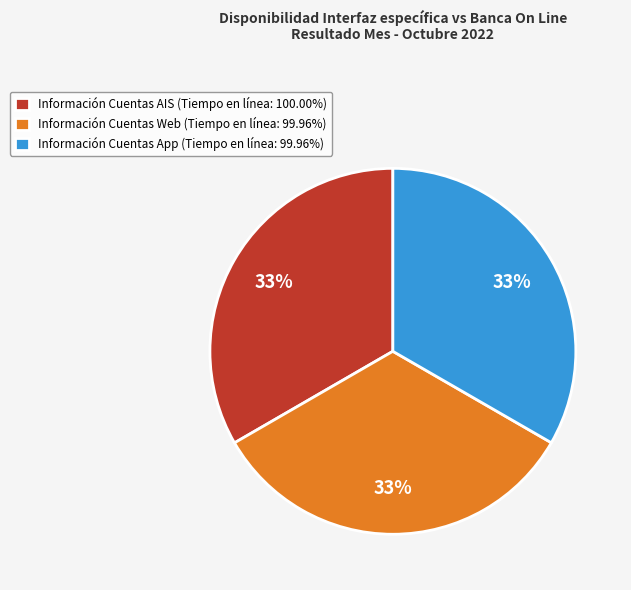

Is there any slice that represents more than half of the pie?

No